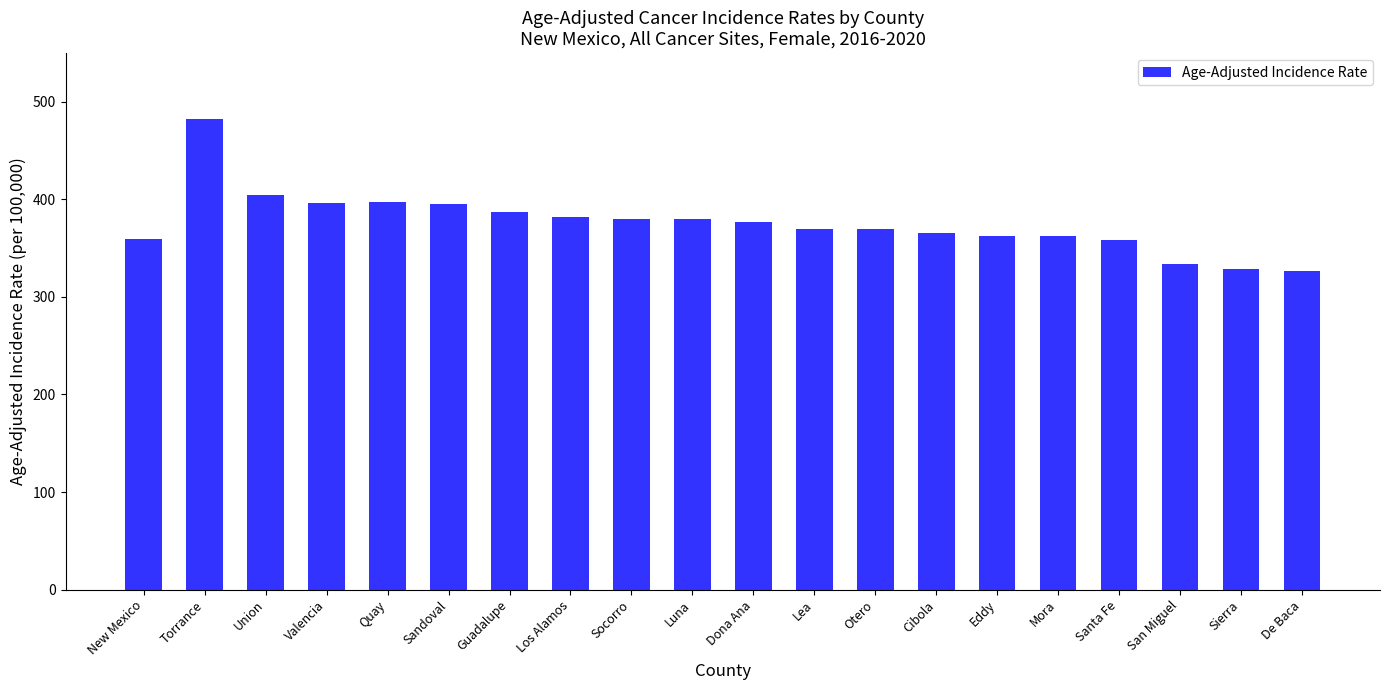

What is the smallest value displayed?

326.6